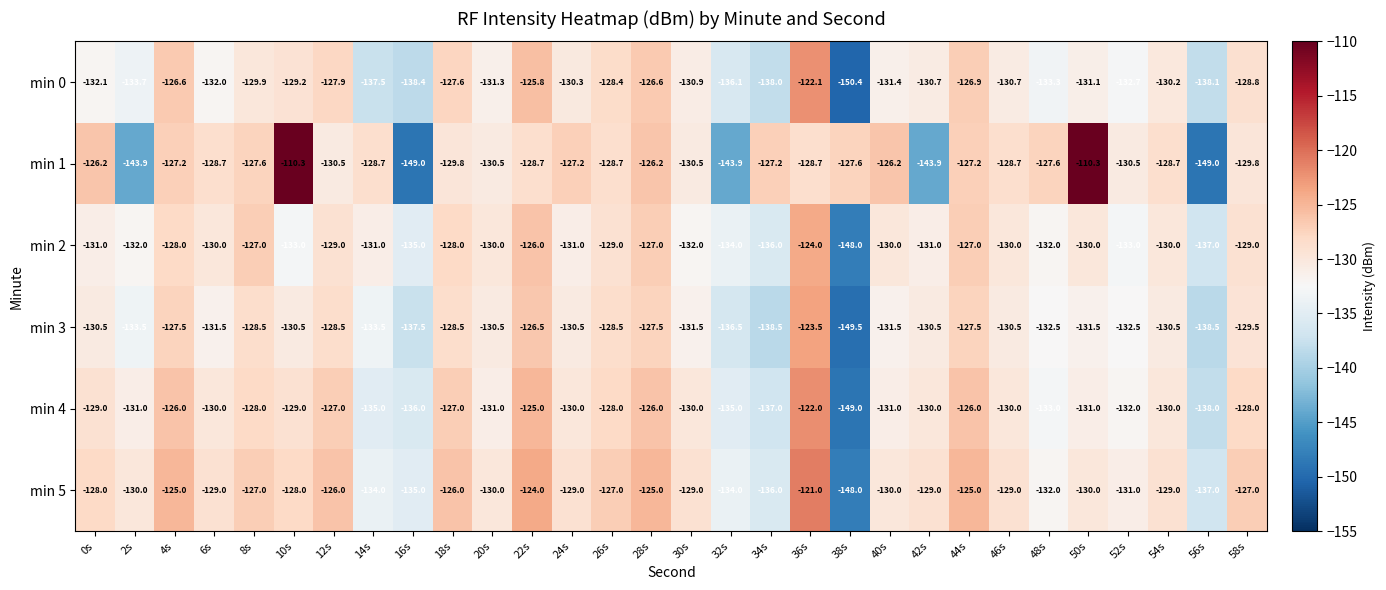

Where does the min 5 series first go above -129?

0s